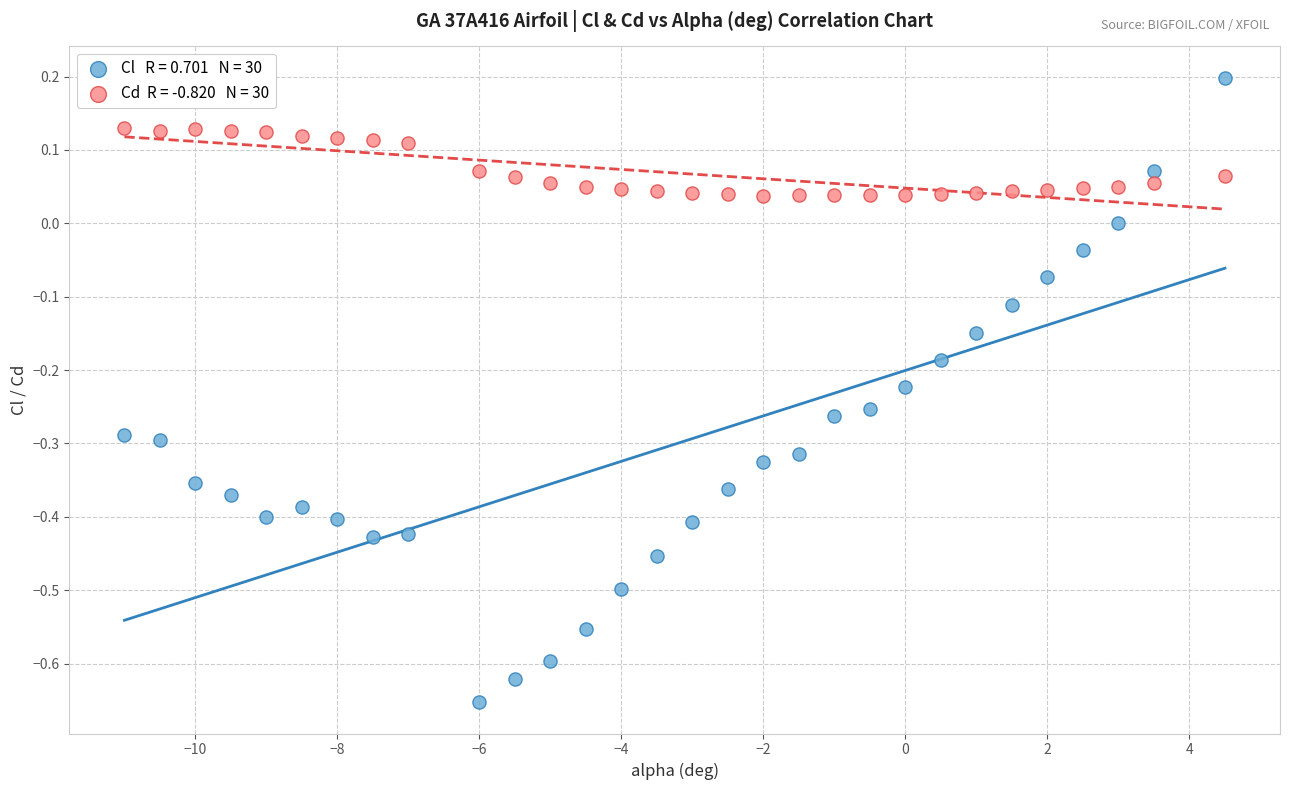

Across all data points, what is the range of Y values (max minus min)?

0.9